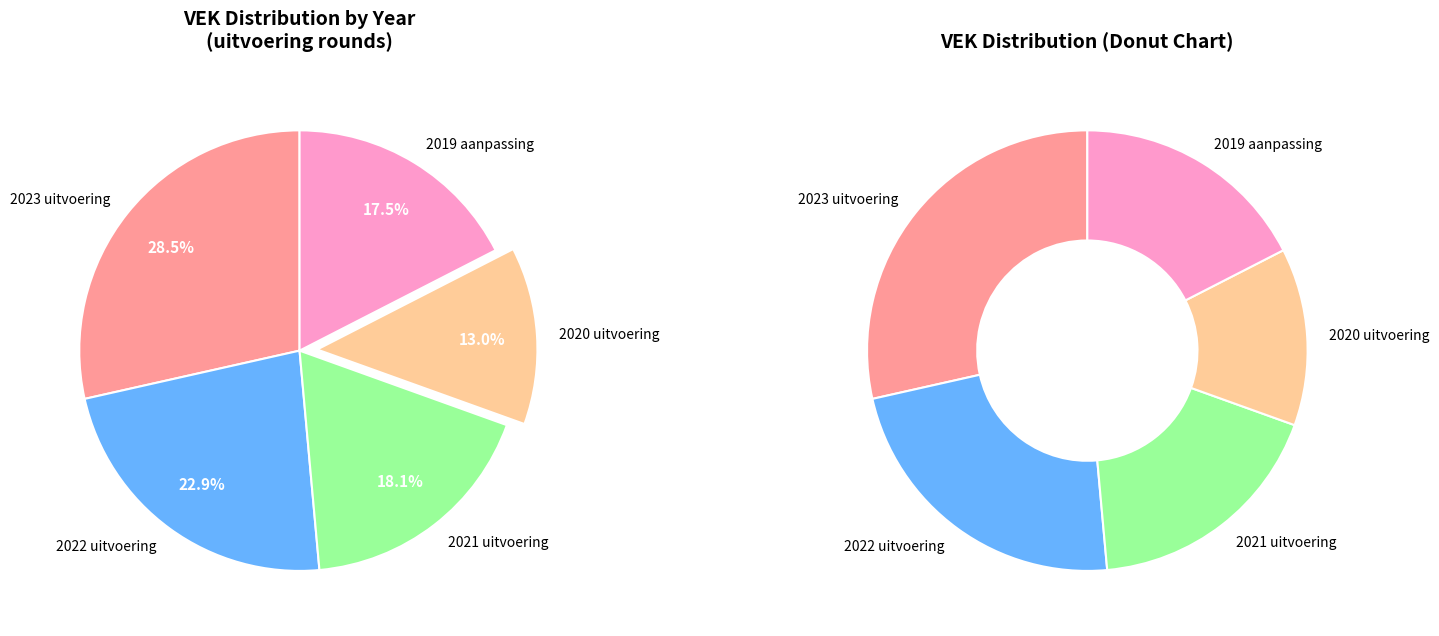

What percentage is the 2023 uitvoering slice, to the nearest percent?

29%